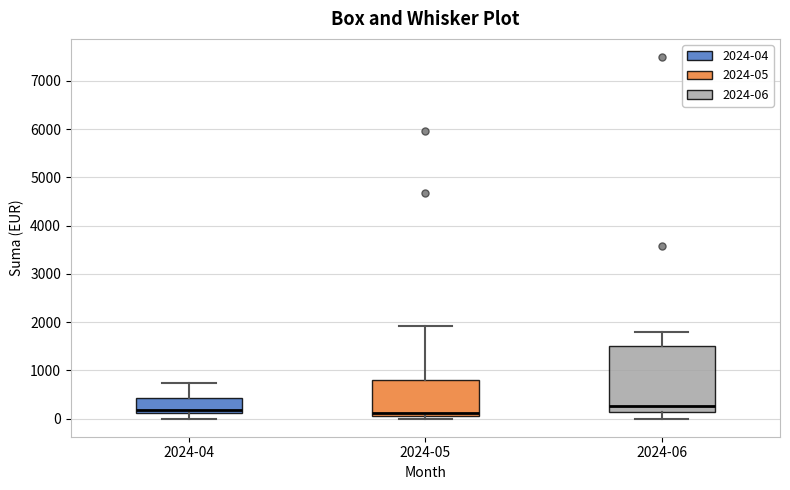

Where is the upper edge of the box for 2024-04 on the y-axis? The values are not printed on the chart, so give them approximately, as read against the axis.

400